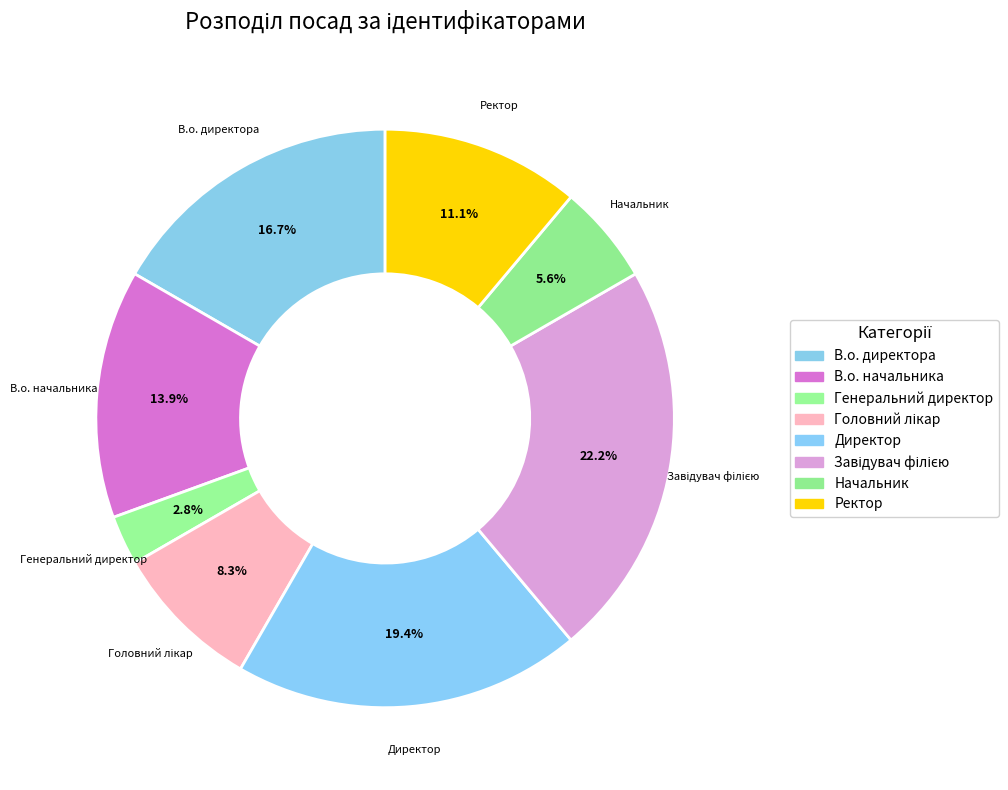

How many segments does this pie chart have?

8